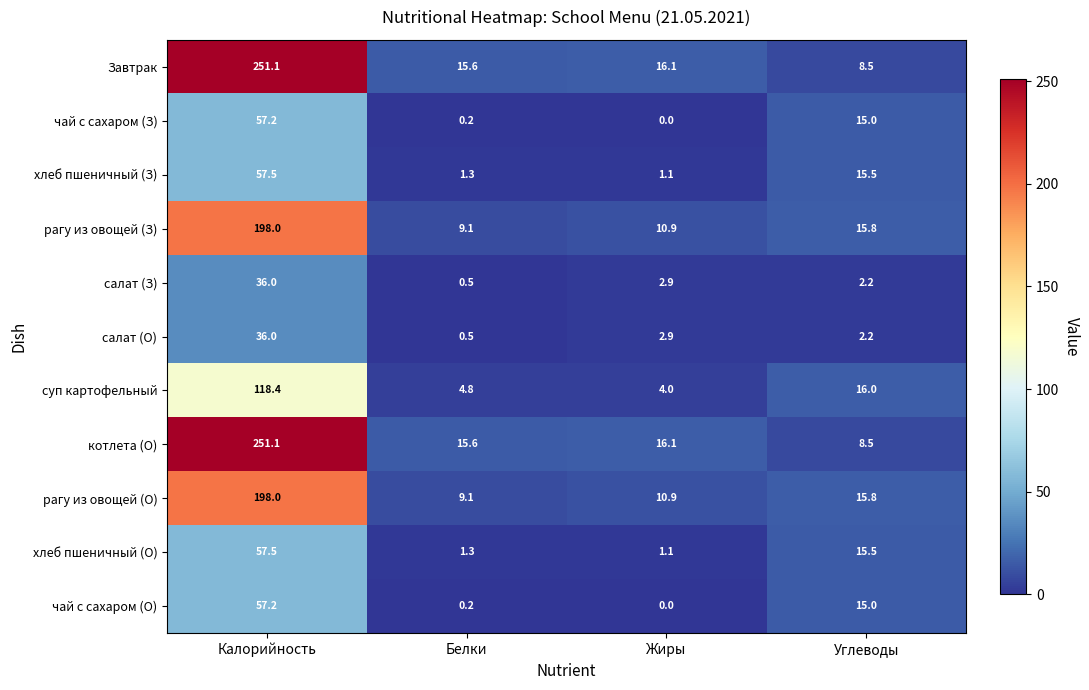

What is the spread (max minus min) of values at Жиры?

16.1